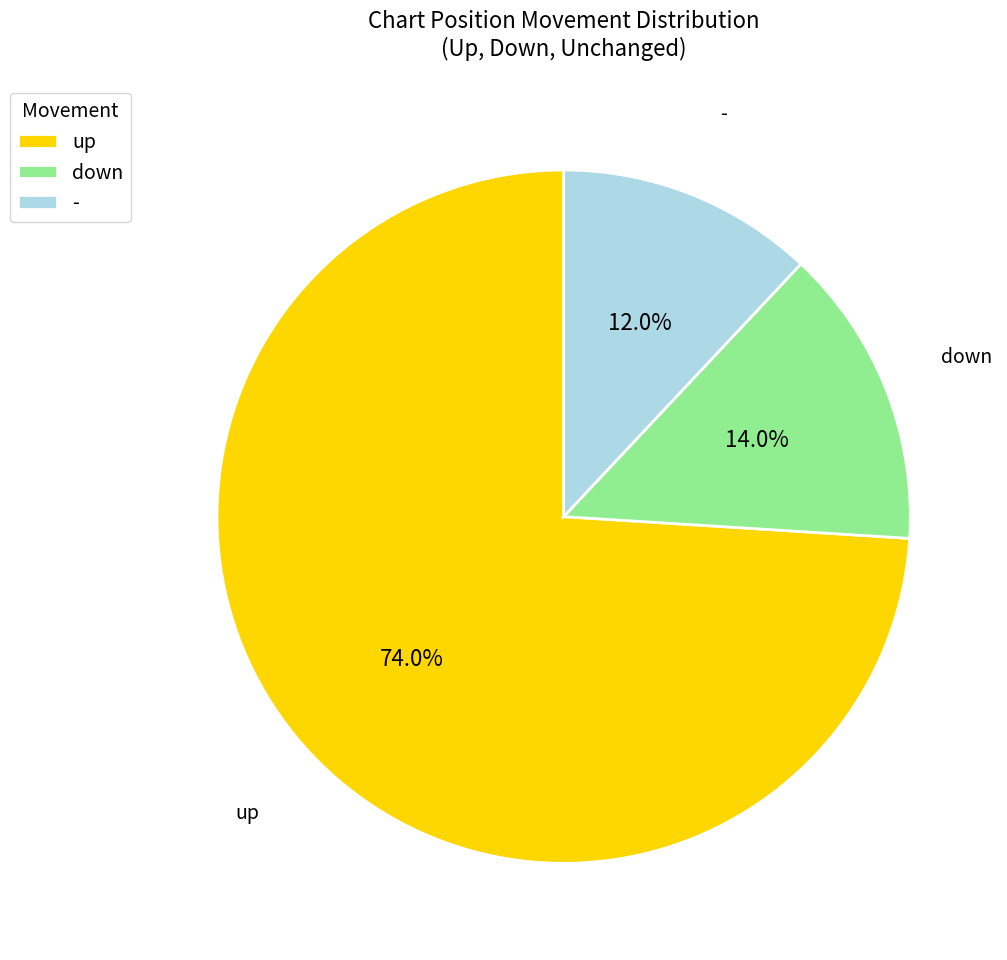

Is it true that up is 62% of the pie?

False